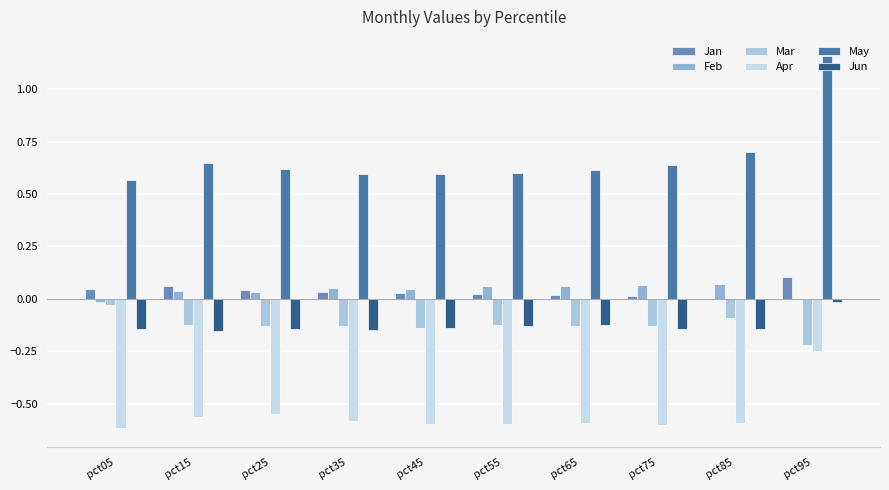

Reading left to right, list all the values displayed in this chart.

Jan: 0.0	0.1	0.0	0.0	0.0	0.0	0.0	0.0	-0.0	0.1
Feb: -0.0	0.0	0.0	0.1	0.0	0.1	0.1	0.1	0.1	-0.0
Mar: -0.0	-0.1	-0.1	-0.1	-0.1	-0.1	-0.1	-0.1	-0.1	-0.2
Apr: -0.6	-0.6	-0.5	-0.6	-0.6	-0.6	-0.6	-0.6	-0.6	-0.2
May: 0.6	0.6	0.6	0.6	0.6	0.6	0.6	0.6	0.7	1.2
Jun: -0.1	-0.2	-0.1	-0.1	-0.1	-0.1	-0.1	-0.1	-0.1	-0.0